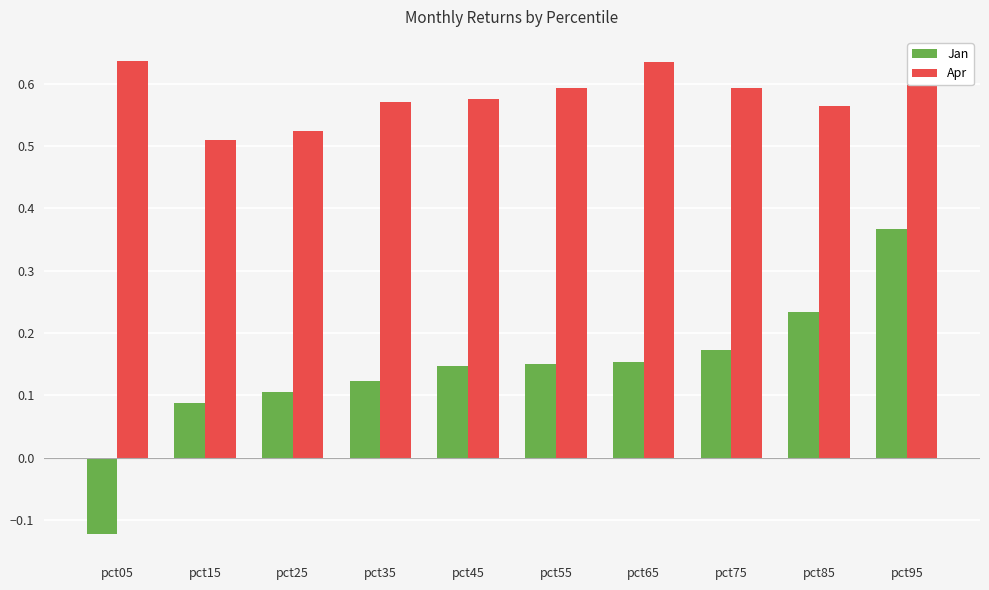

Which series has the widest spread of values?

Jan